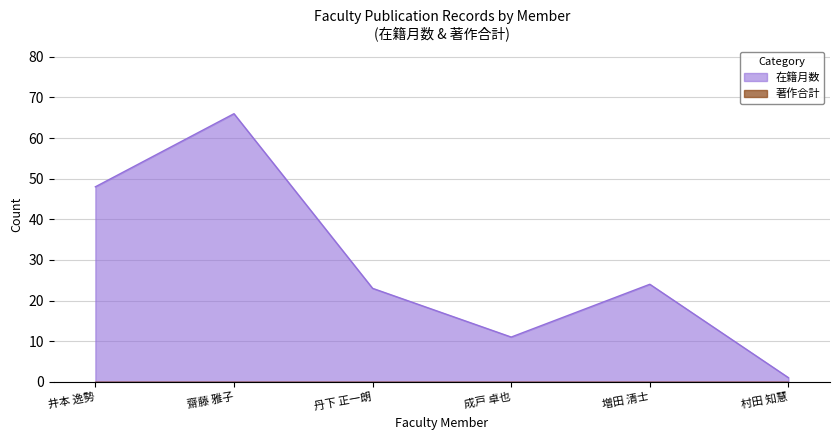

Which label corresponds to the largest value in the chart?

齋藤 雅子